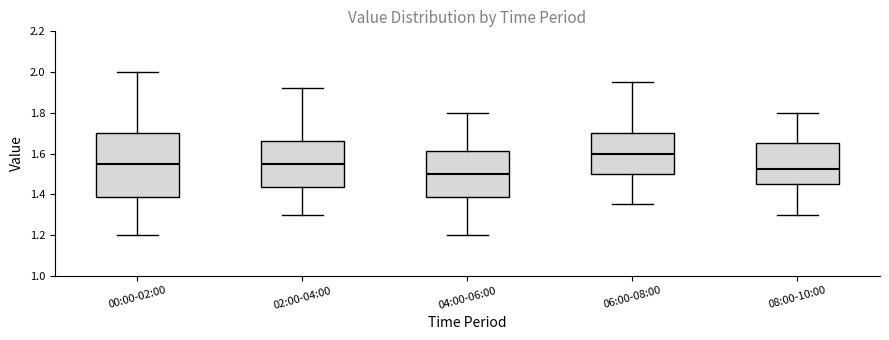

Which box has the lowest median line?

04:00-06:00